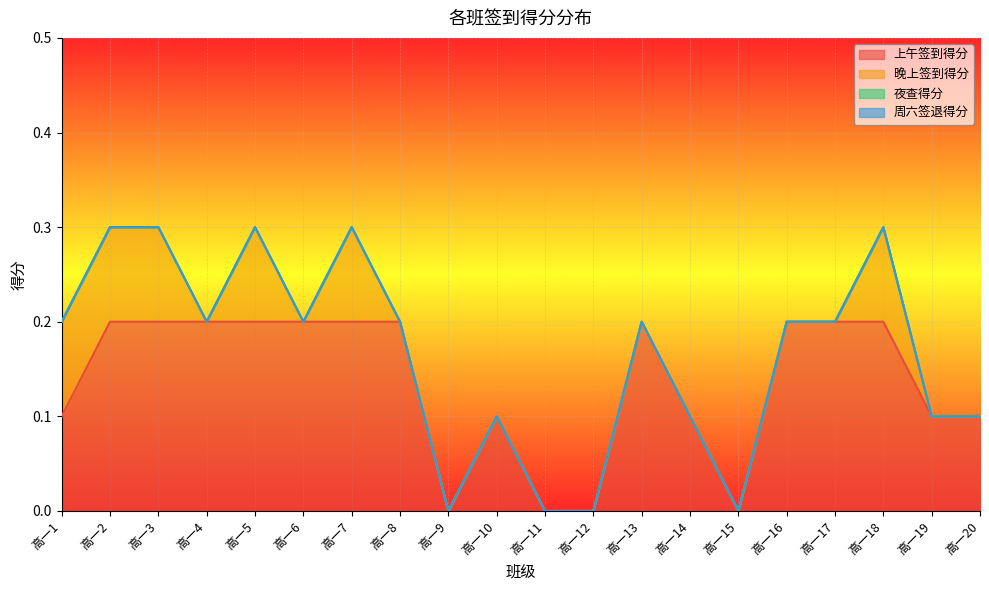

What is the difference between the 上午签到得分 values at 高一15 and 高一7?

0.2